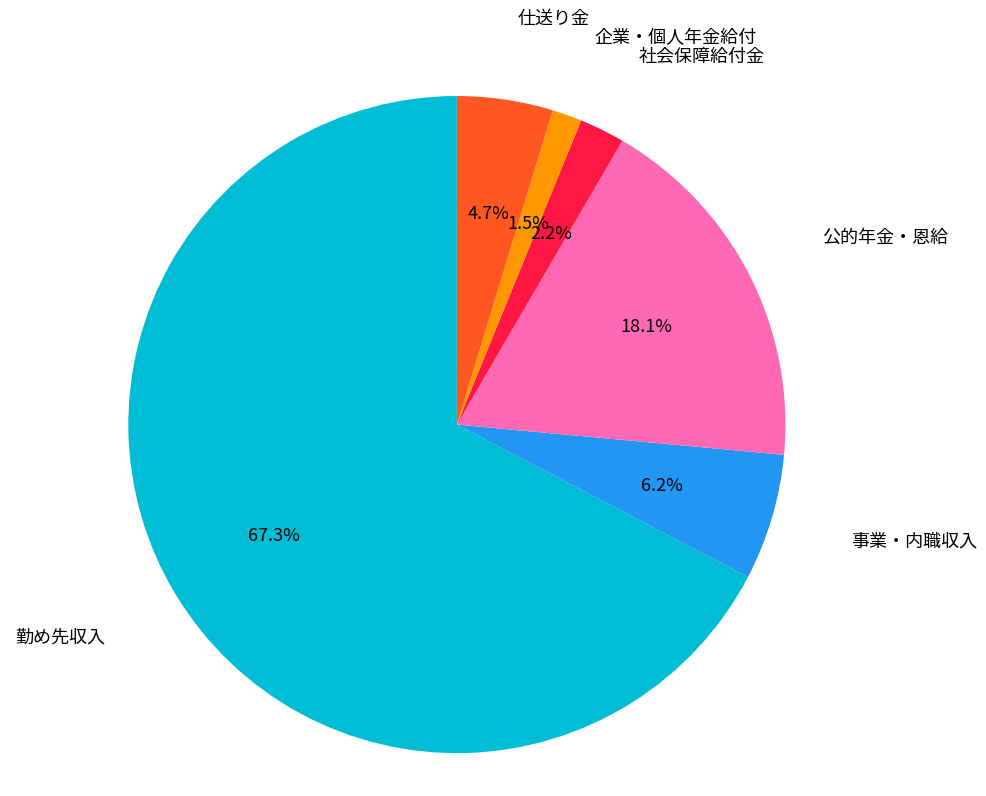

Which slice is the smallest?

企業・個人年金給付